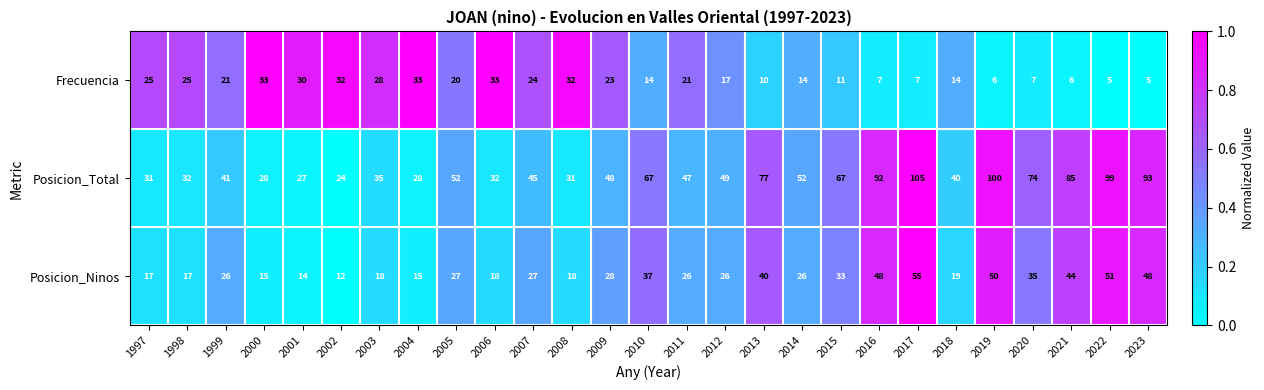

What is the minimum value for Frecuencia?

5